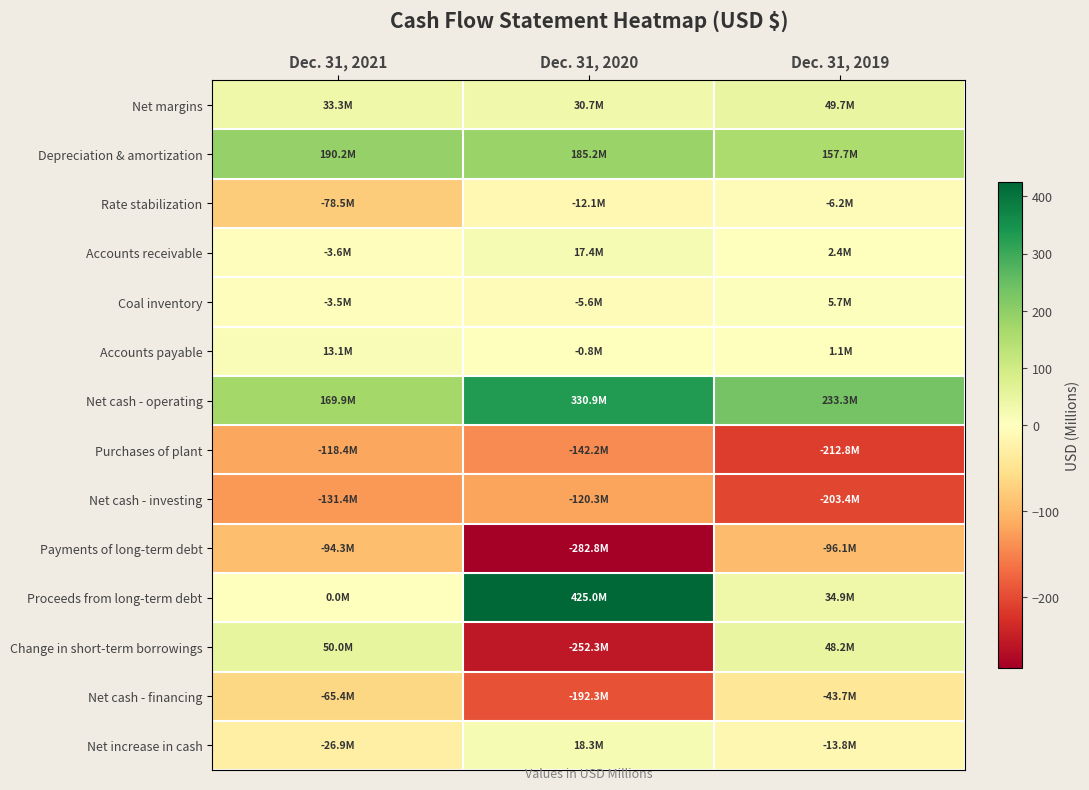

Which series changed the most between Dec. 31, 2021 and Dec. 31, 2019?

Purchases of plant